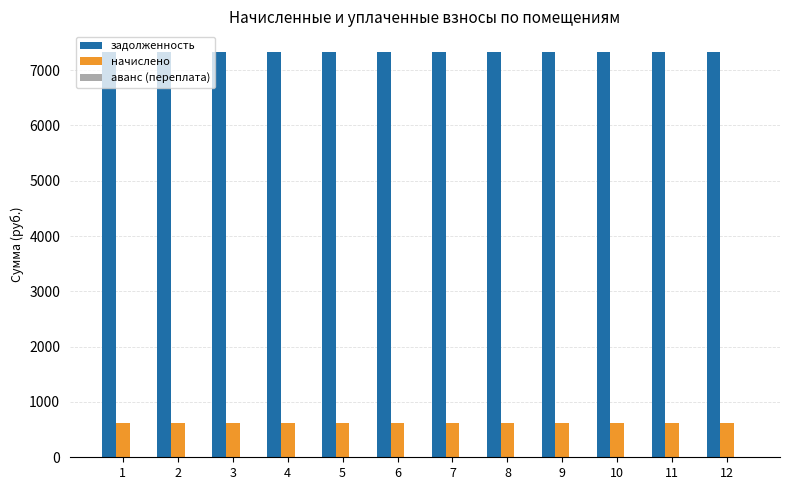

What is the difference between the highest and lowest values at 10?

6715.6